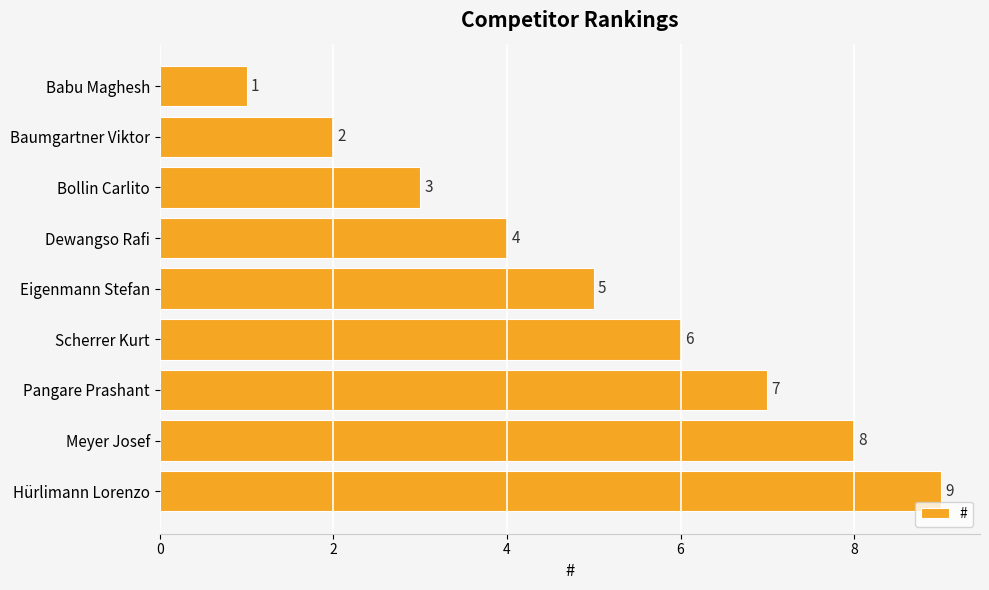

What is the change in value from Baumgartner Viktor to Bollin Carlito?

+1